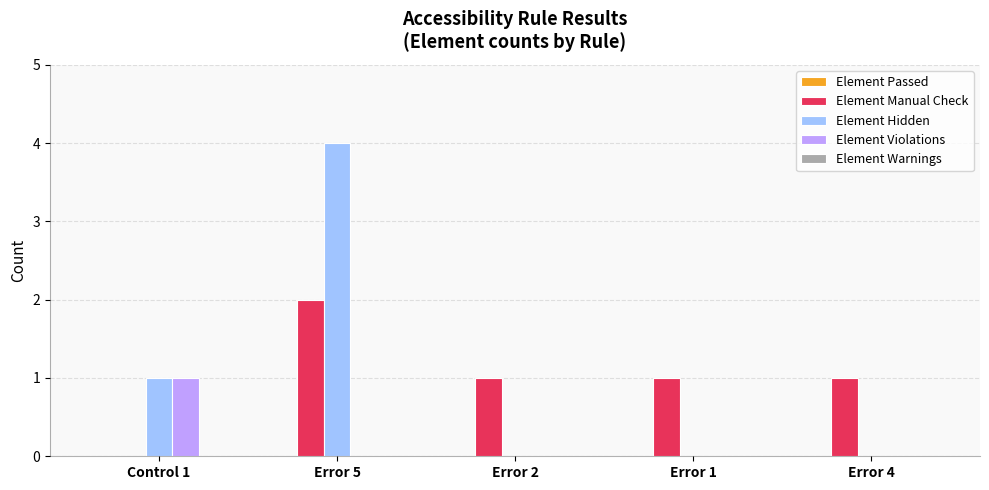

What is the sum of all Element Manual Check values?

5